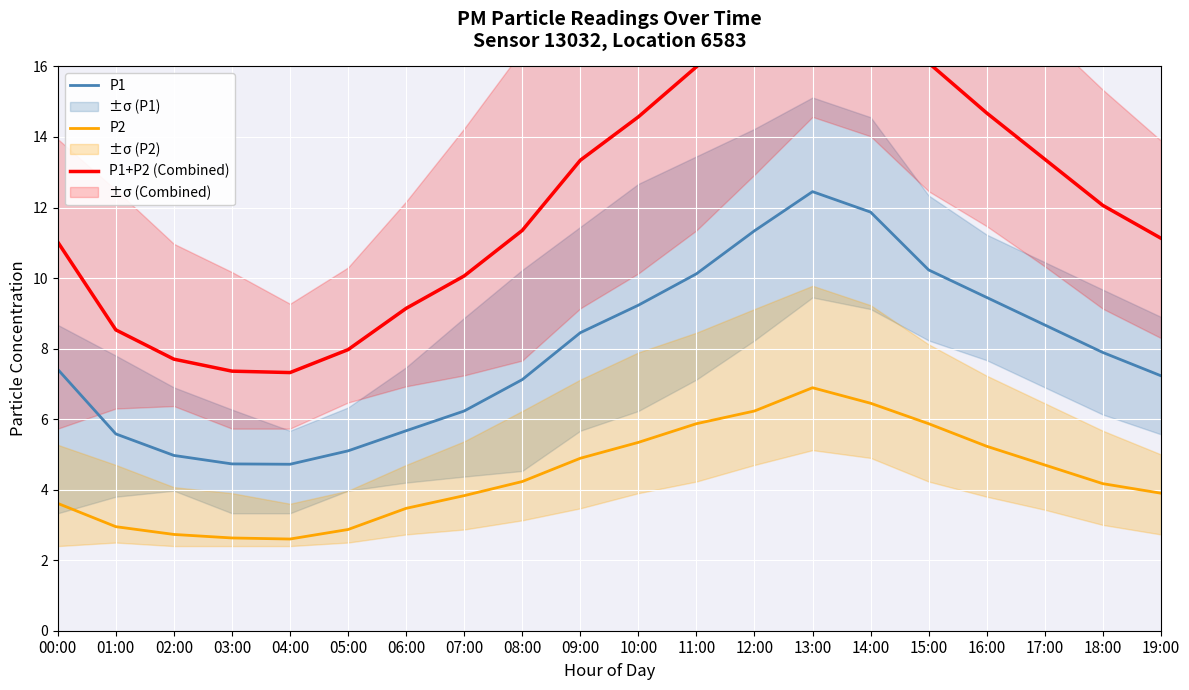

True or false: P1 has more than 0 points higher than both neighbors.

True